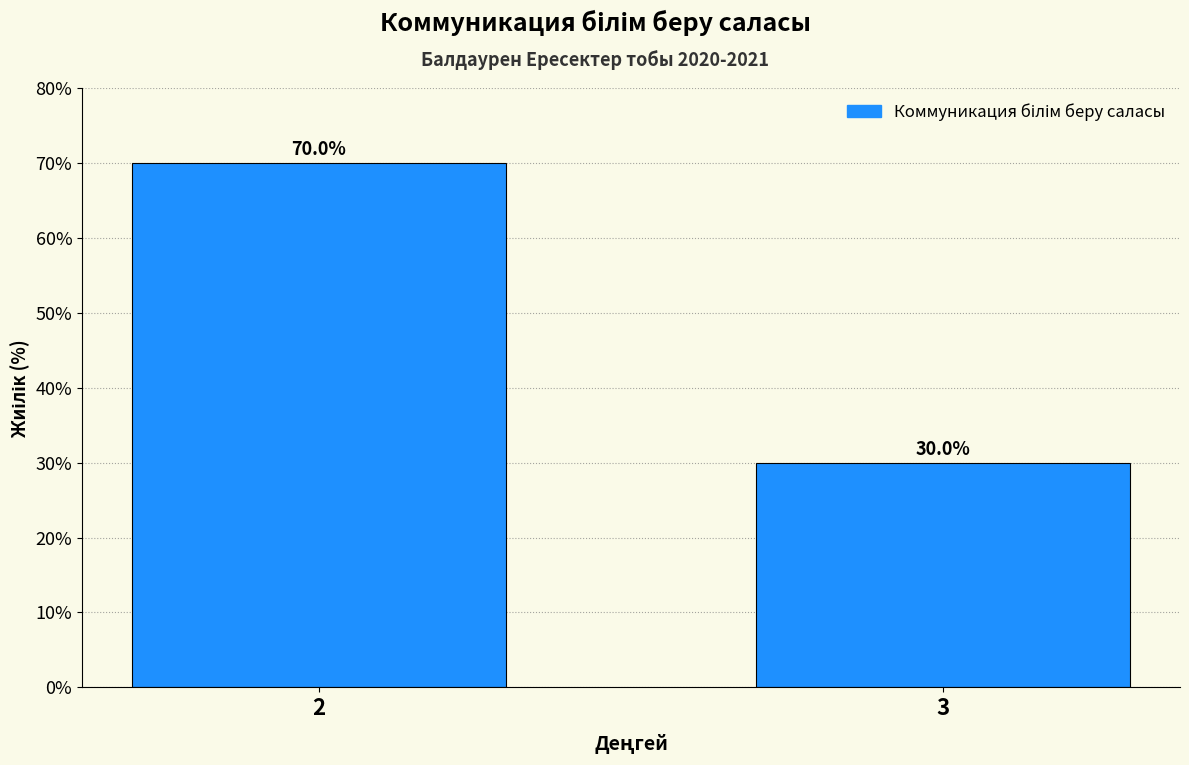

Reading right to left, what are all the values shown in this chart?

30	70